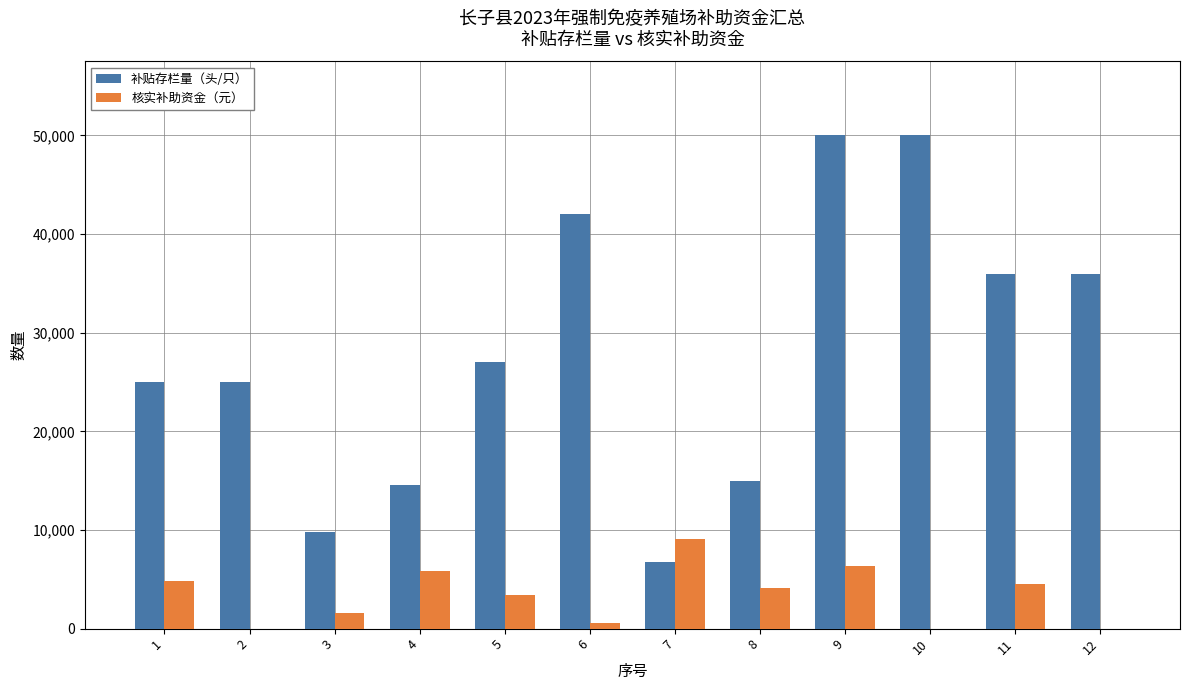

What is the sum of the 补贴存栏量（头/只） values at 11 and 1?

61000.0